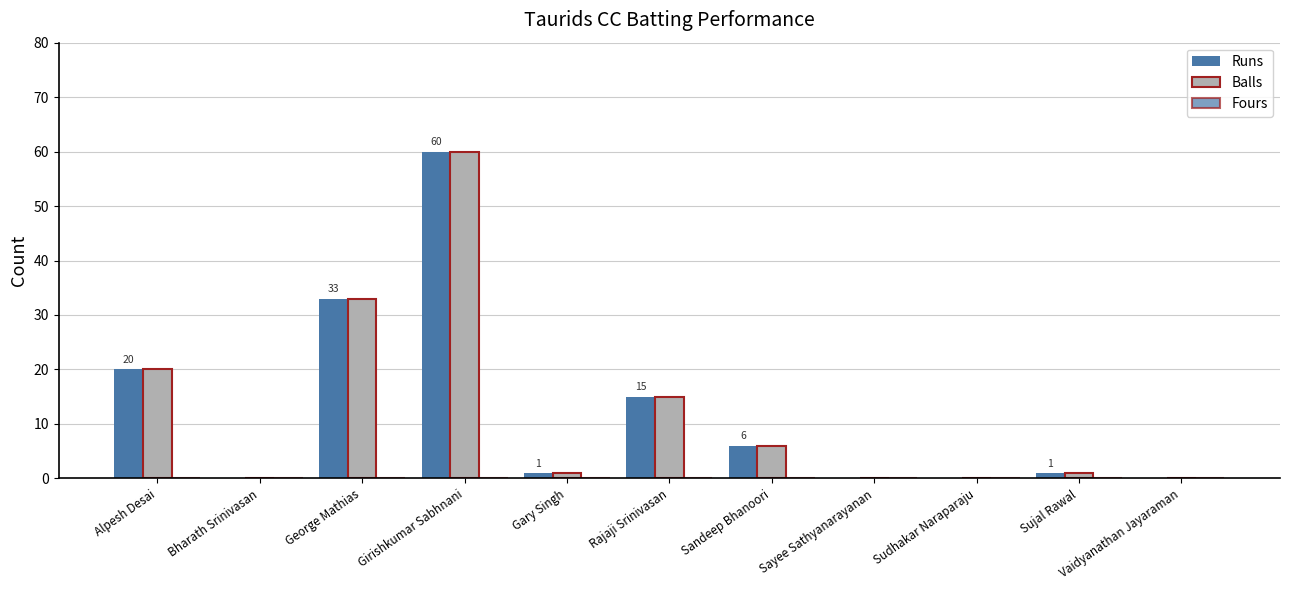

What value does the Runs series have at Sandeep Bhanoori, to the nearest 10?

10